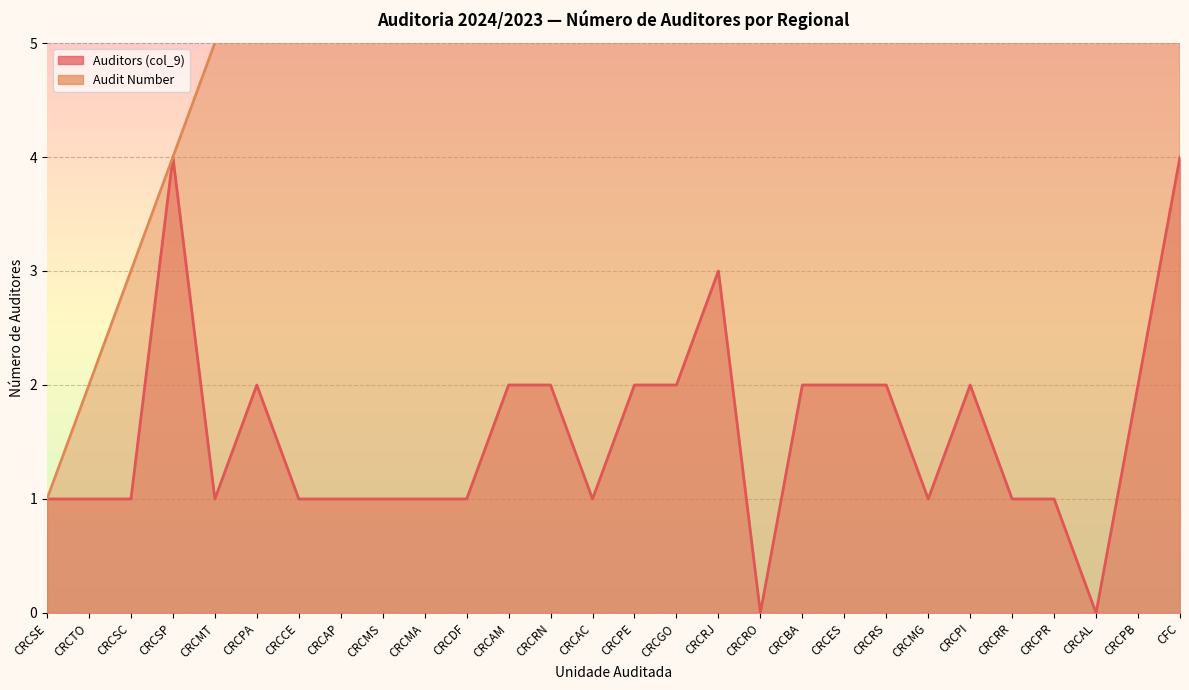

Which has a higher value, CRCCE or CRCRS?

CRCRS